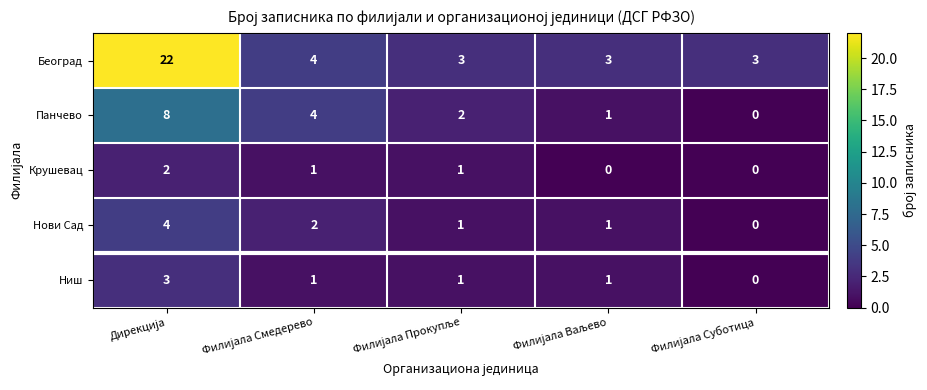

How many data points does each series have?

5